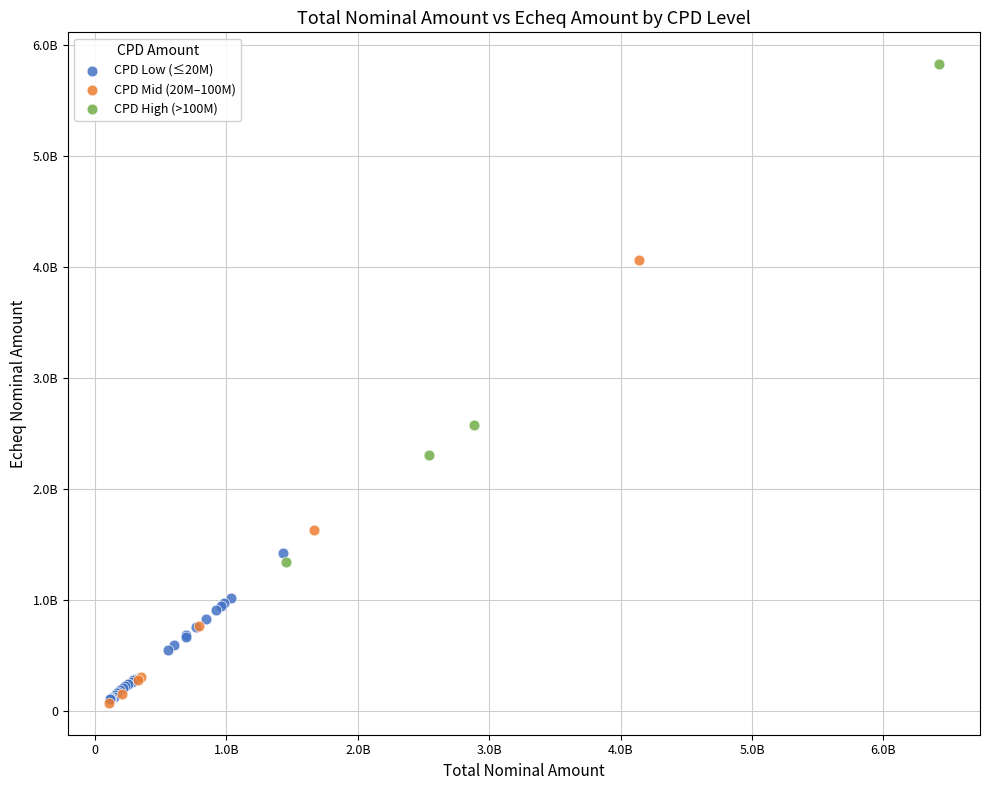

What are all the series names shown in the legend?

CPD Low (≤20M), CPD Mid (20M–100M), CPD High (>100M)